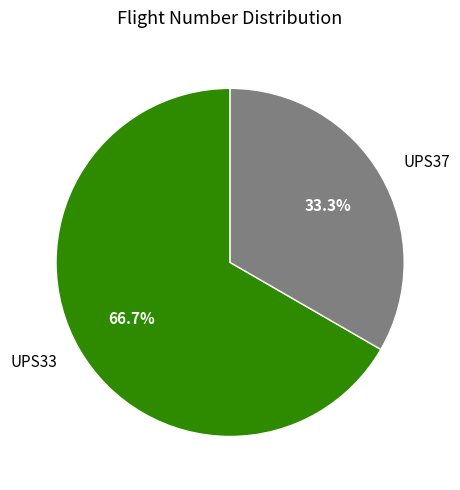

To the nearest percent, what is the difference between the largest and smallest slice percentages?

33%